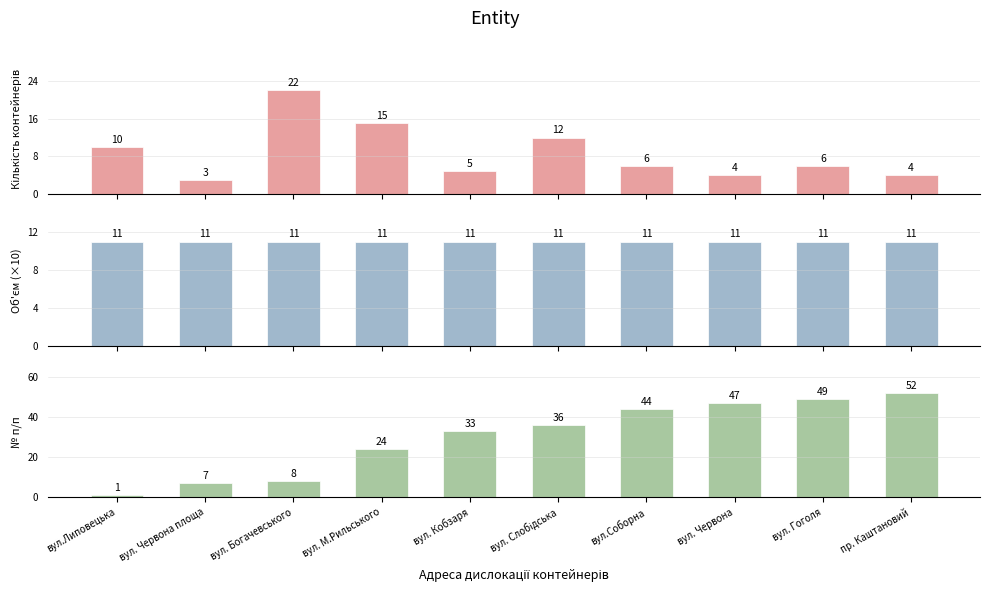

Rank the series by their maximum value, from highest to lowest.

№ п/п, Кількість контейнерів, Об'єм контейнерів